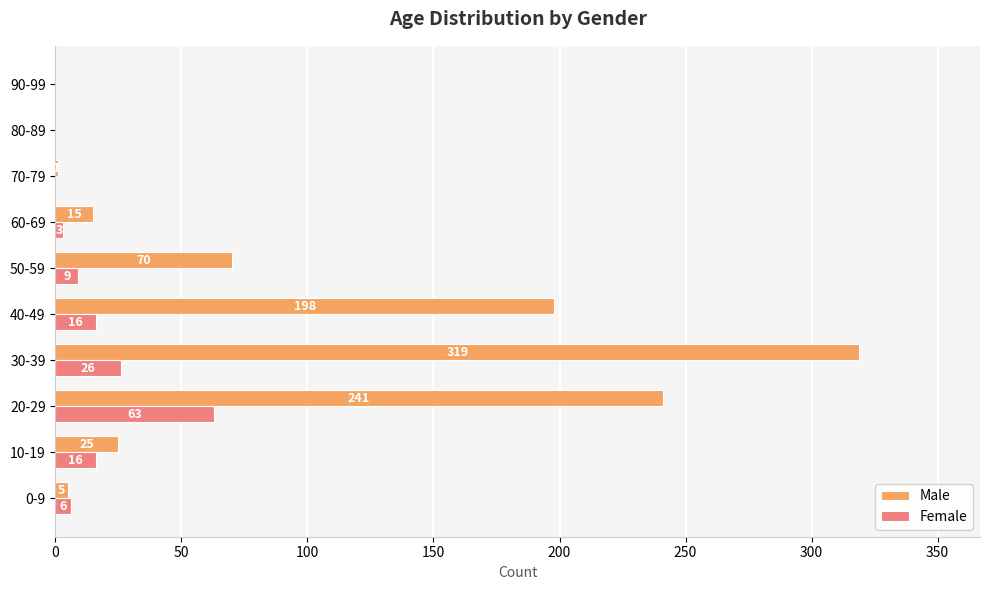

Which series has the widest spread of values?

Male